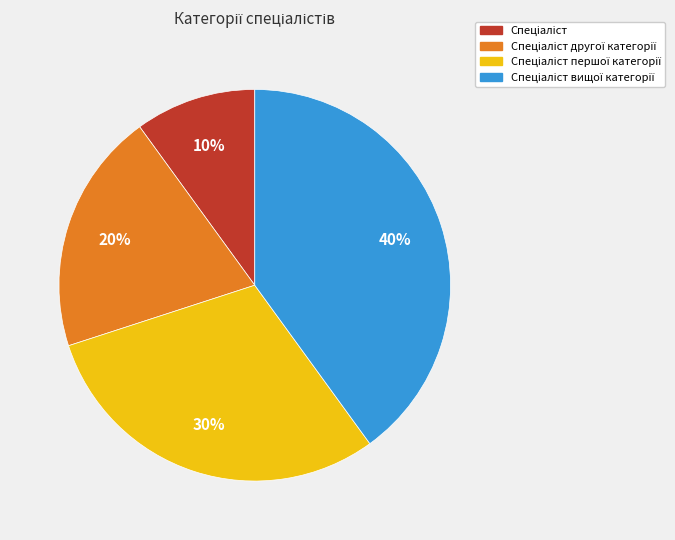

To the nearest percent, what is the average slice percentage?

25%